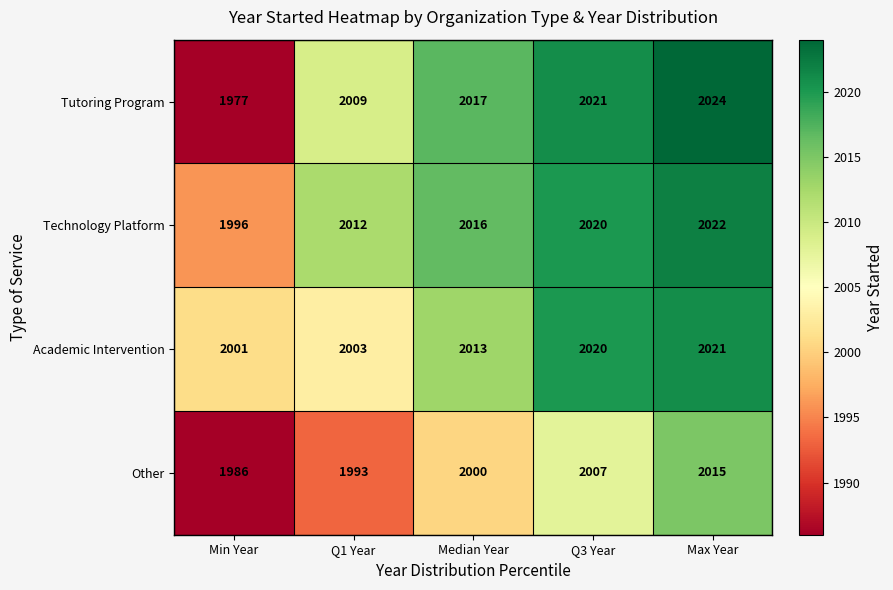

Which series has the widest spread of values?

Tutoring Program